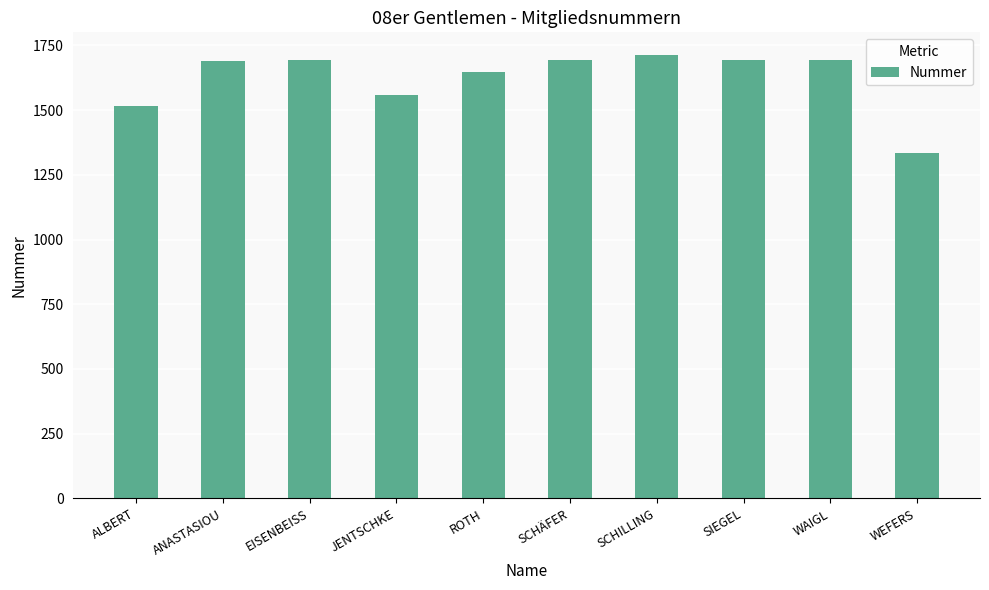

True or false: the data shows 1695 at WAIGL.

True